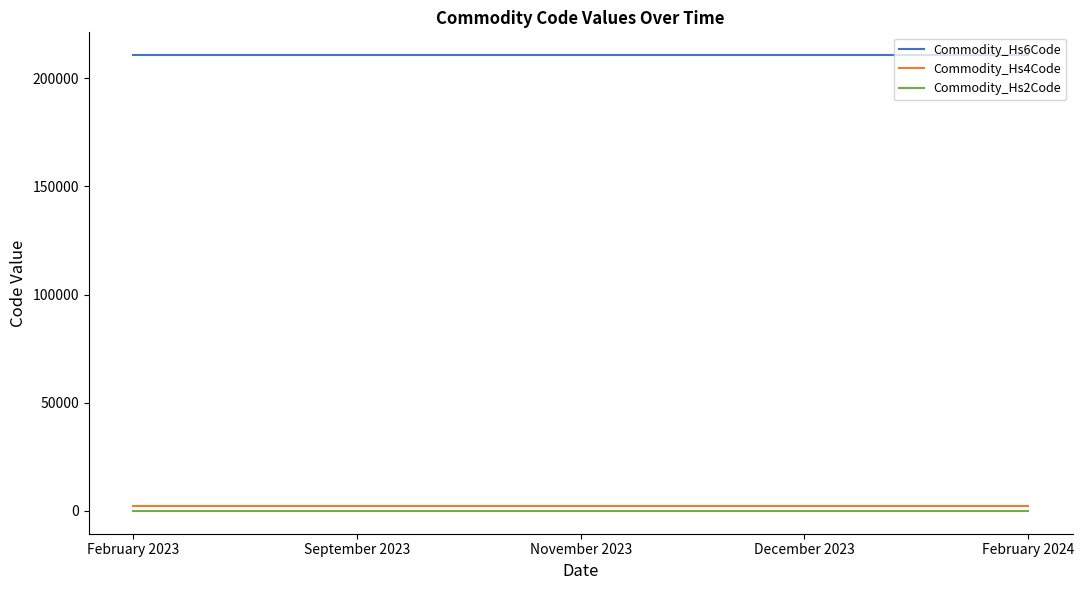

Is the value of Commodity_Hs6Code at February 2024 greater than the value of Commodity_Hs2Code at November 2023?

Yes